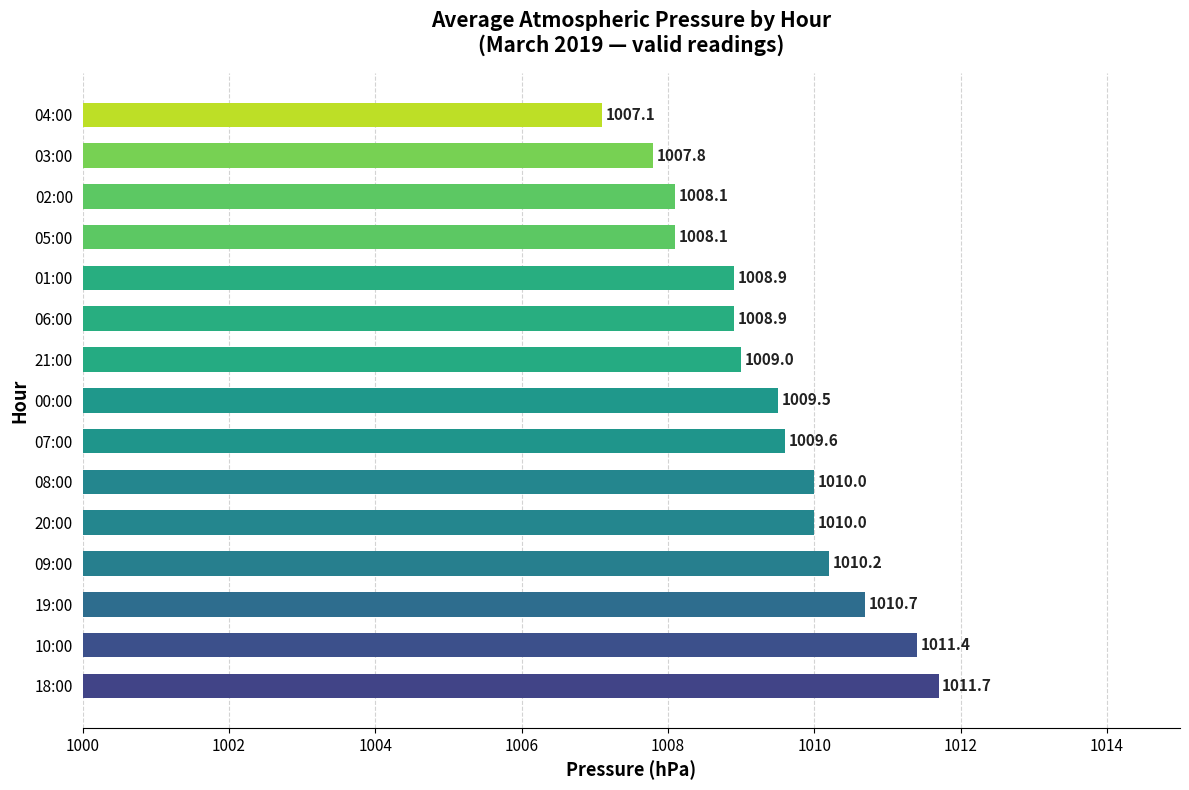

Reading bottom to top, what are all the values shown in this chart?

1011.7	1011.4	1010.7	1010.2	1010.0	1010.0	1009.6	1009.5	1009.0	1008.9	1008.9	1008.1	1008.1	1007.8	1007.1